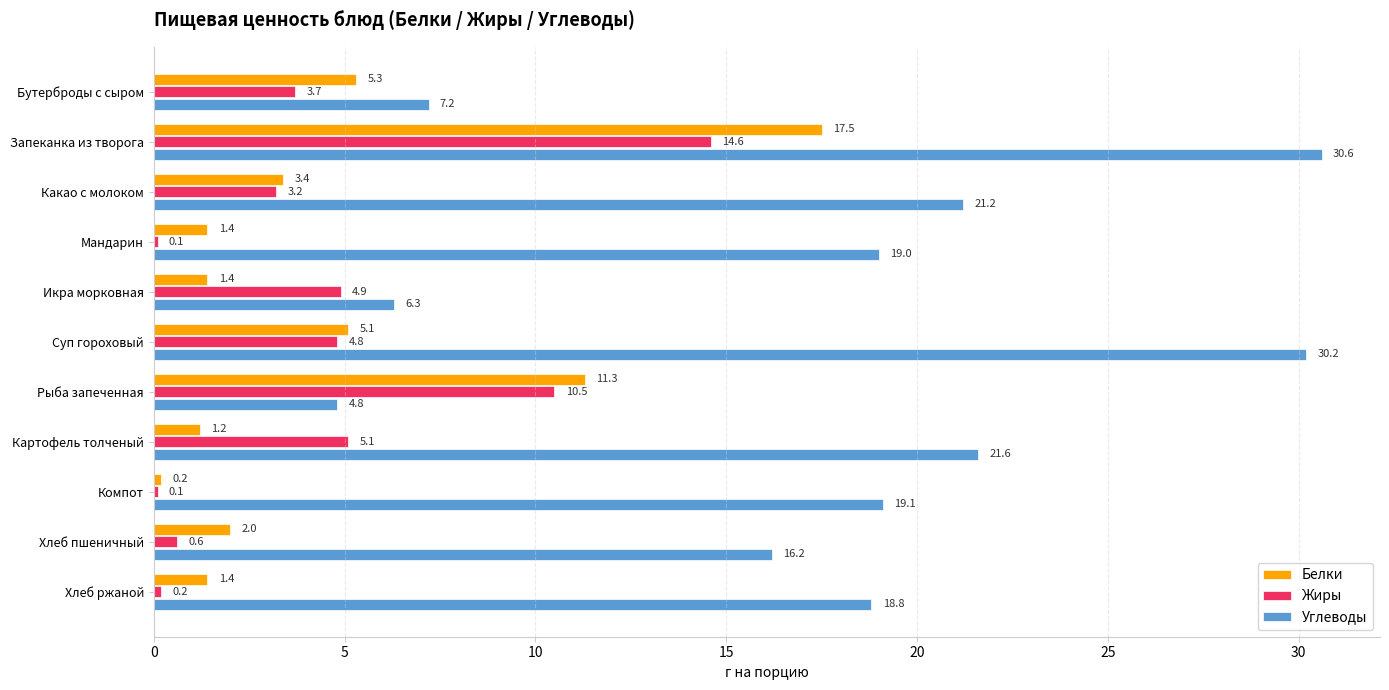

Is it true that Жиры equals 3.2 at Какао с молоком?

True